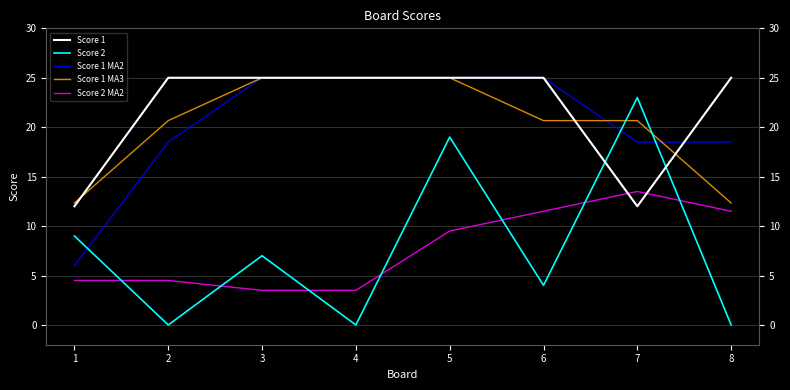

What are all the series names shown in the legend?

Score 1, Score 2, Score 1 MA2, Score 1 MA3, Score 2 MA2